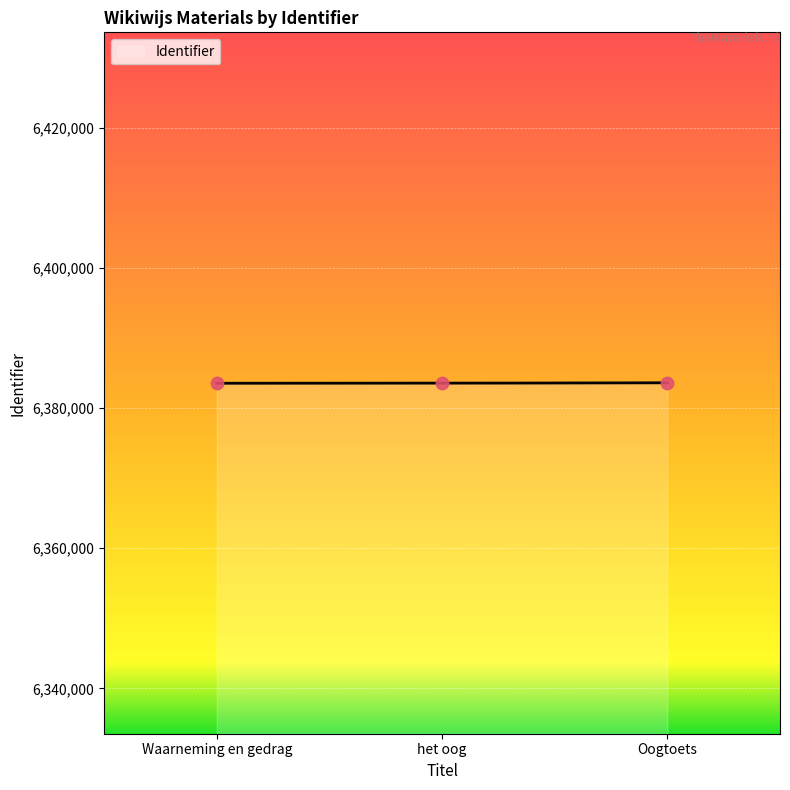

Which has a higher value, het oog or Waarneming en gedrag?

het oog